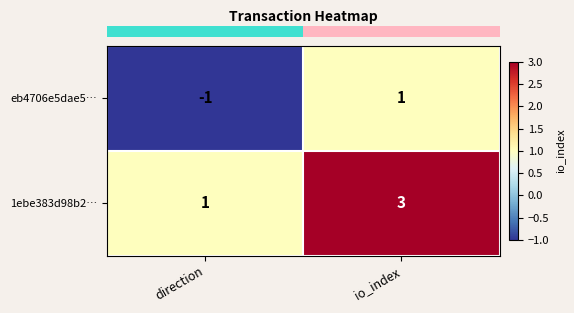

What is the difference between the highest and lowest values at direction?

2